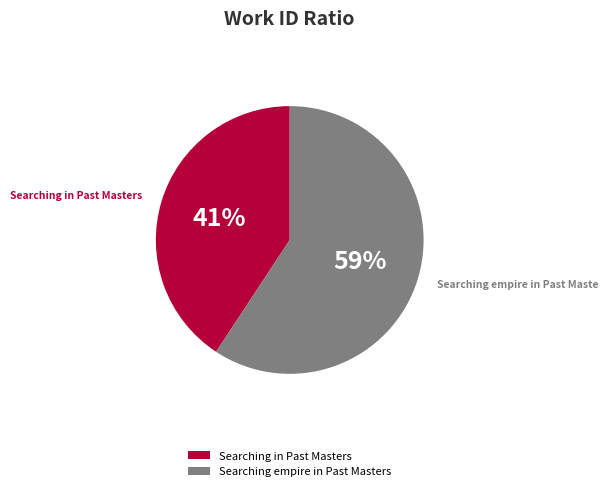

Count the number of slices in the pie.

2